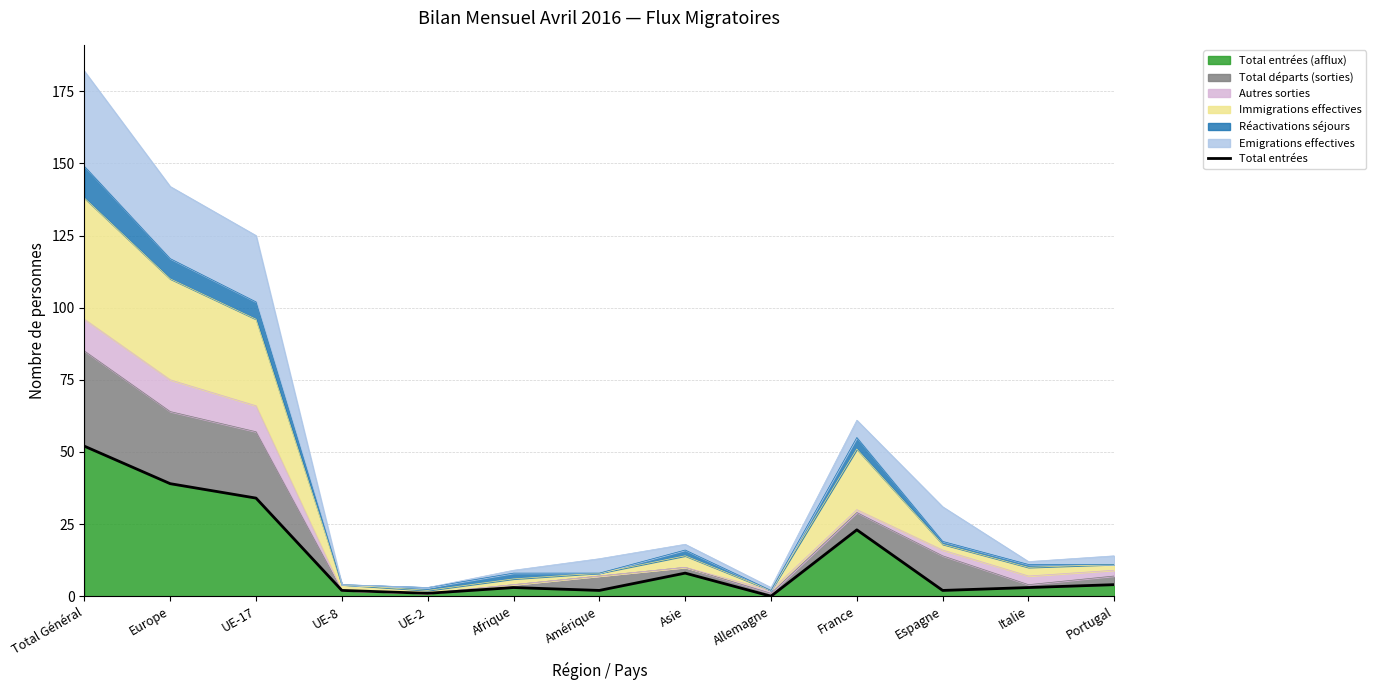

How many points are lower than both their immediate neighbors (excluding endpoints)?

4